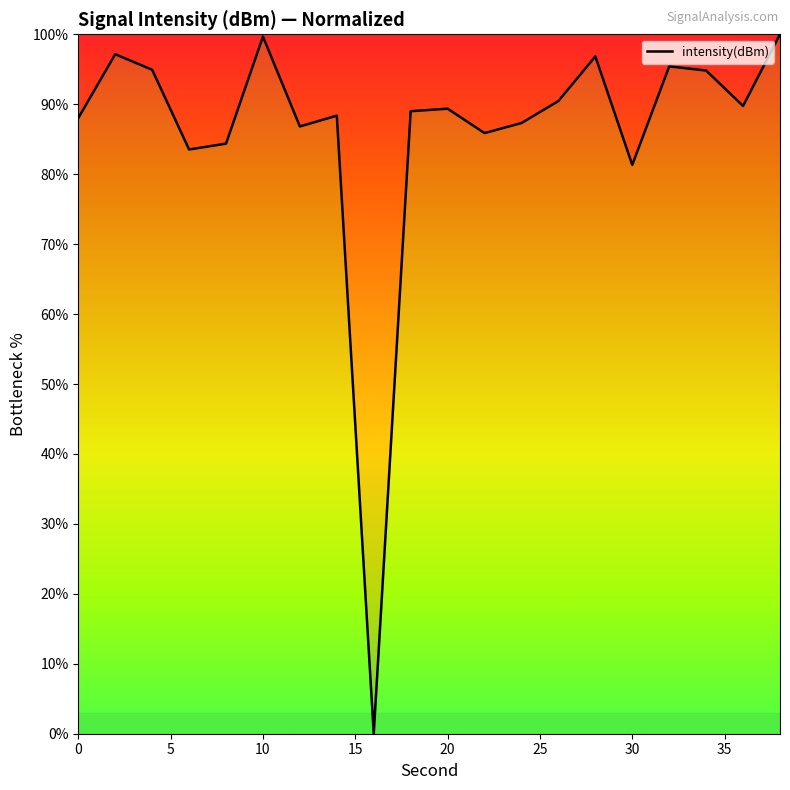

What is the maximum value shown in the chart?

100.0